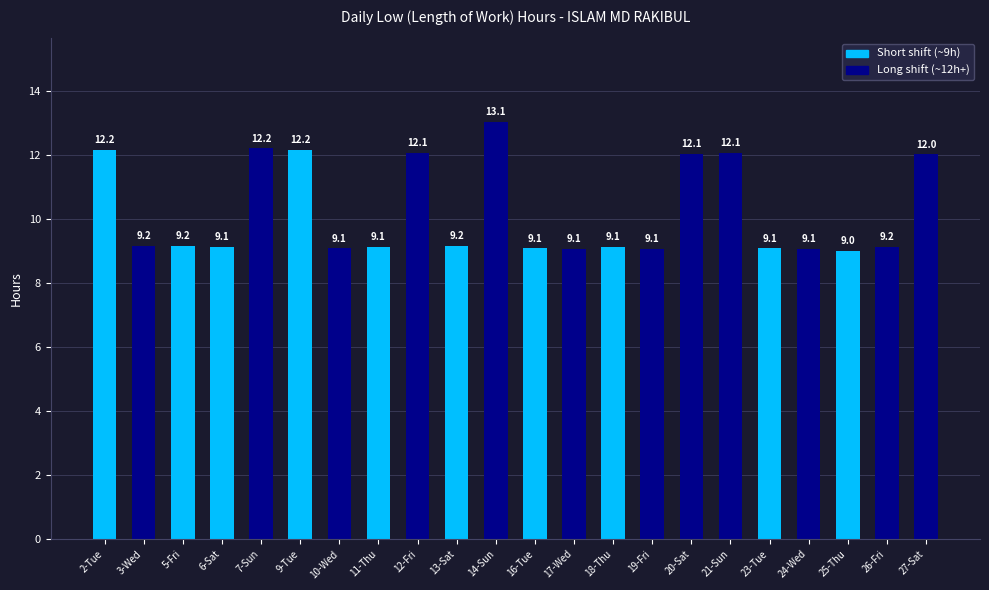

Does the chart contain any negative values?

No